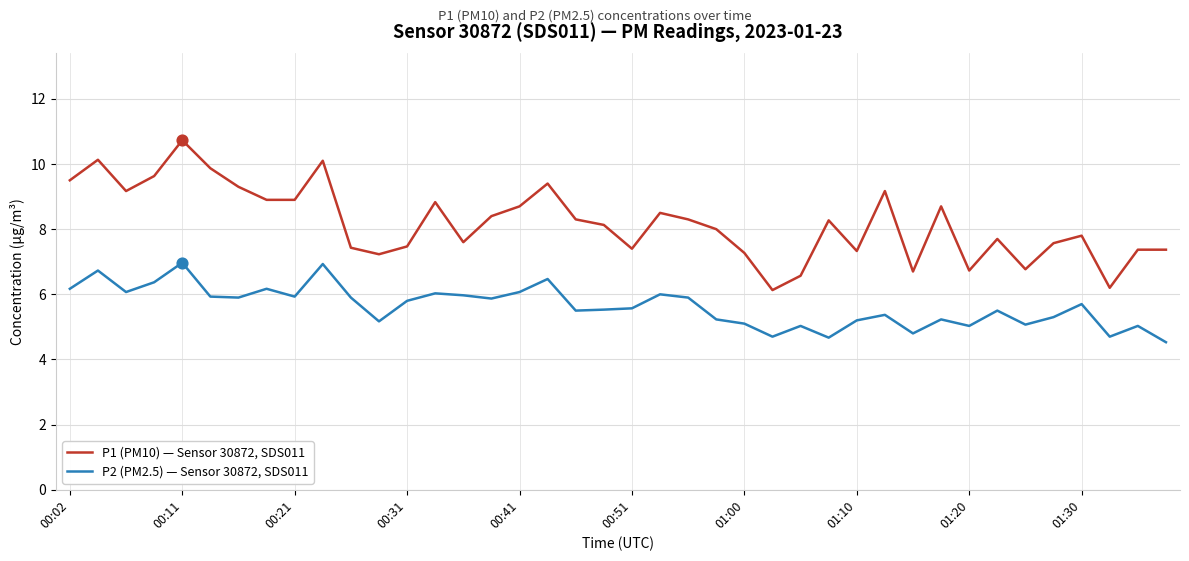

Which series has the largest total across all categories?

P1 (PM10) — Sensor 30872, SDS011